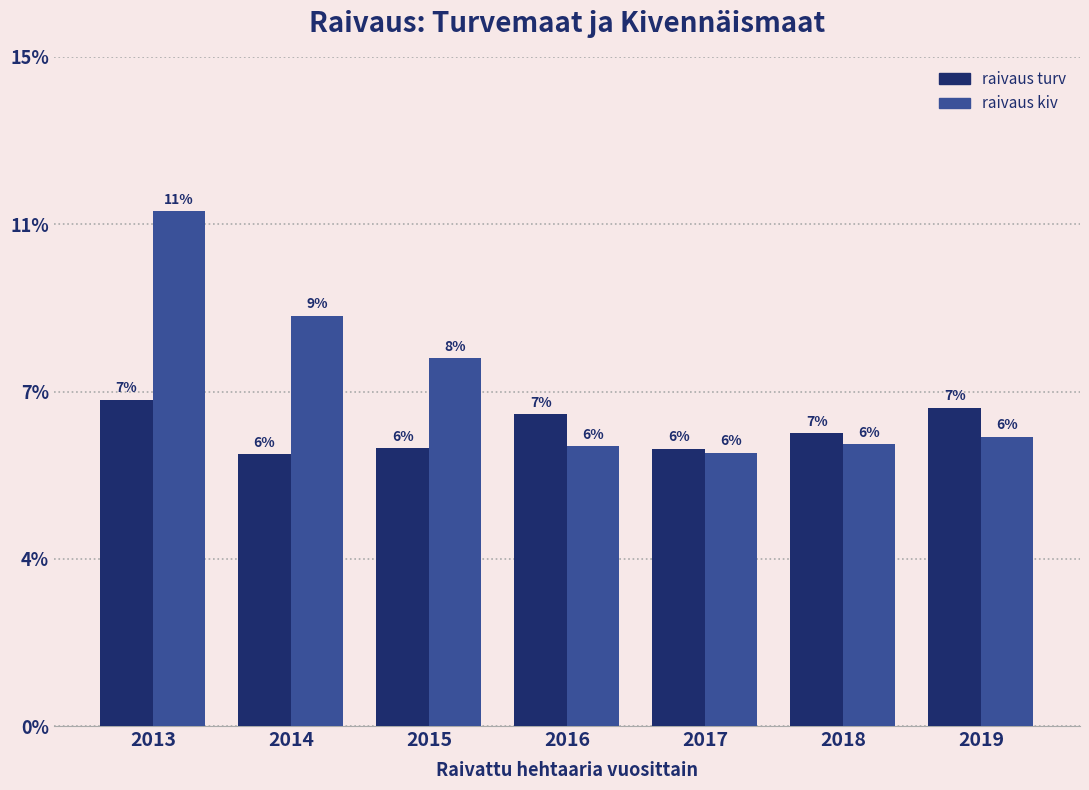

Does the chart contain any negative values?

No